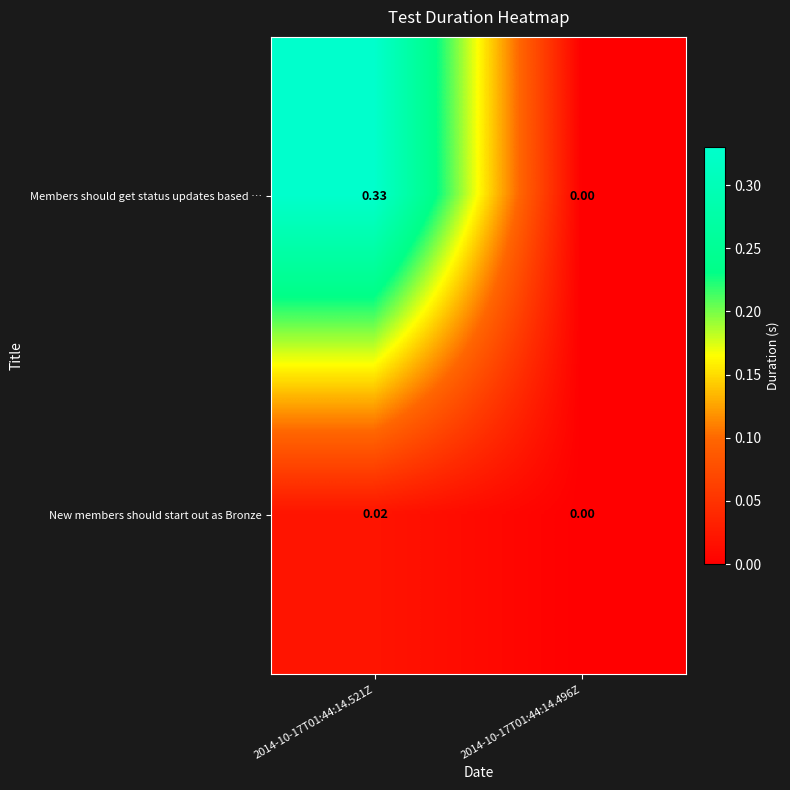

Is the value of New members should start out as Bronze at 2014-10-17T01:44:14.496Z greater than the value of Members should get status updates based … at 2014-10-17T01:44:14.521Z?

No